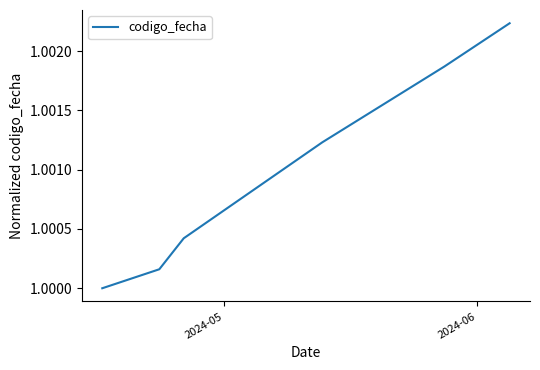

True or false: there are more than 0 points higher than both neighbors.

False